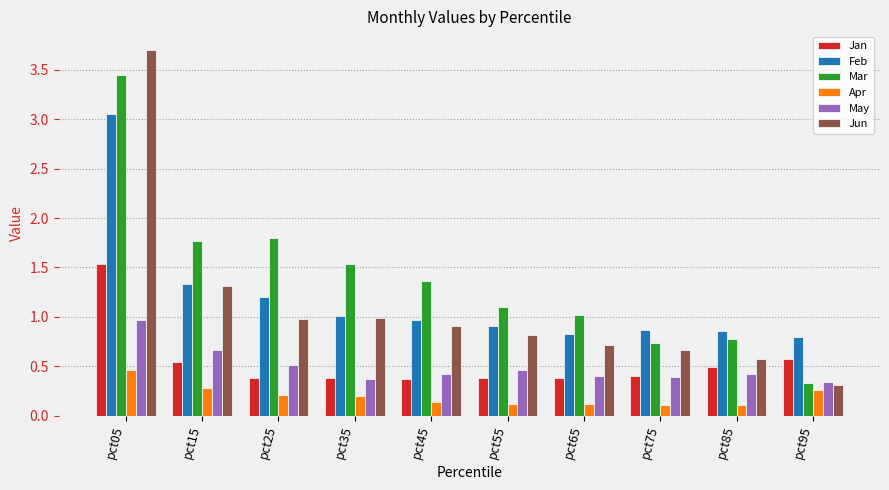

Which series has the largest total across all categories?

Mar